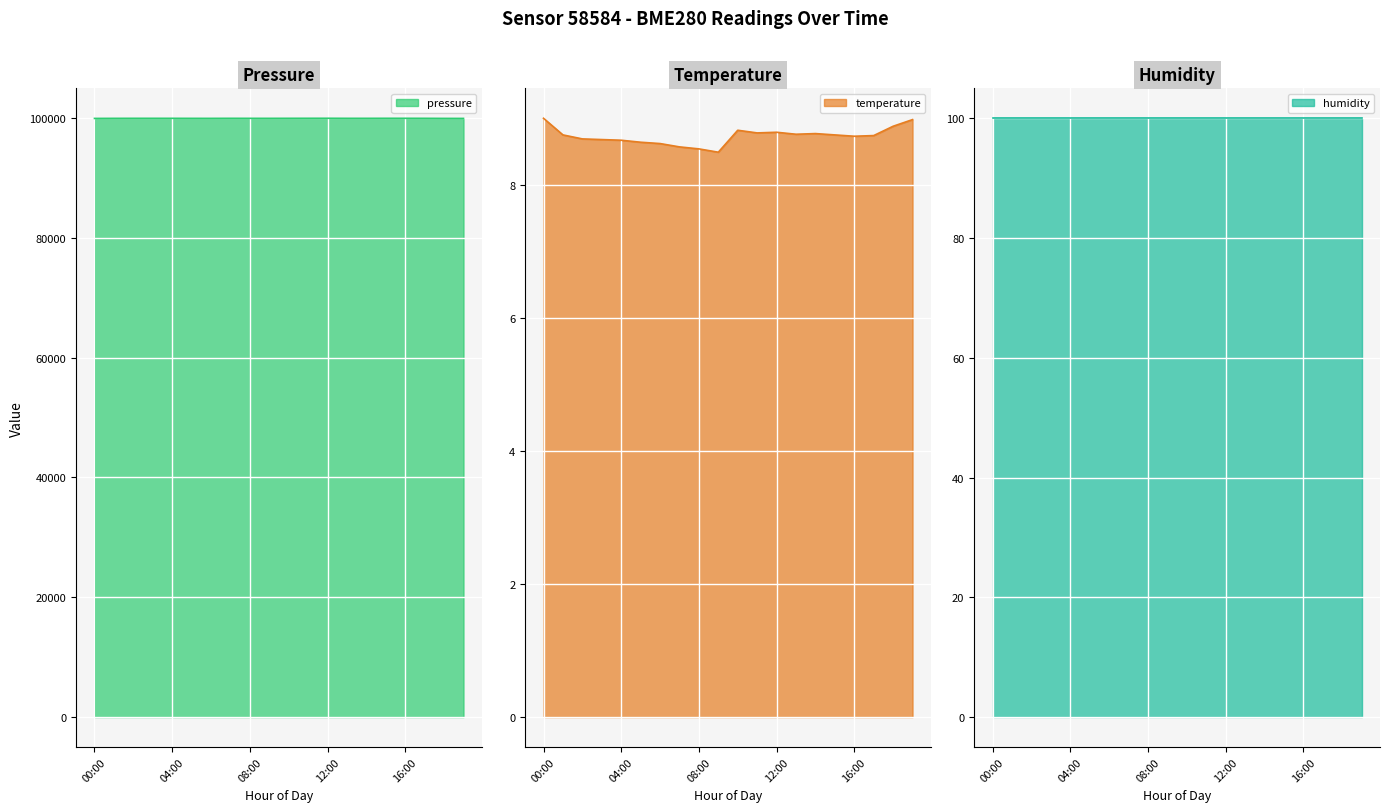

Is it true that temperature equals 8.8 at 13:00?

True